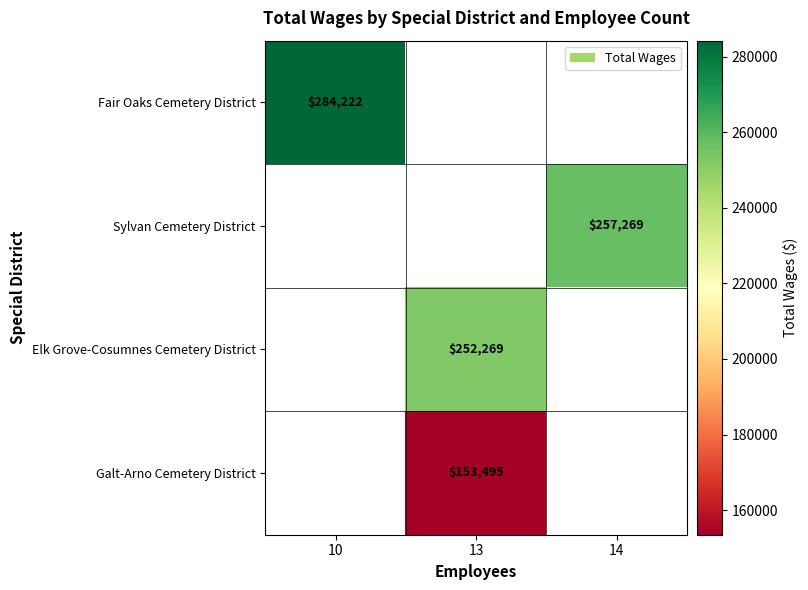

True or false: Sylvan Cemetery District has a value of 257269 at 14.

True